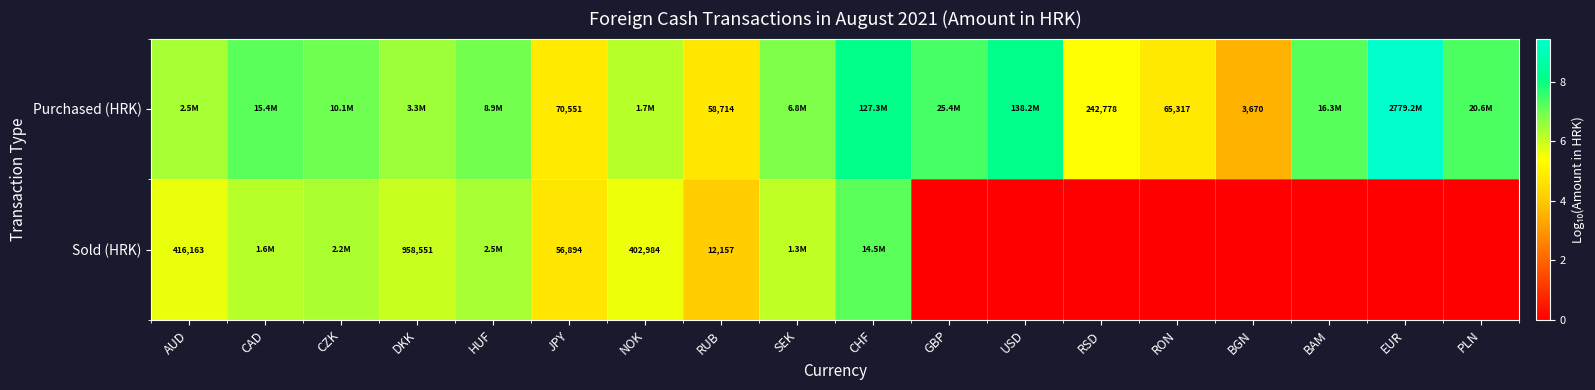

What is the greatest value displayed?

9.4